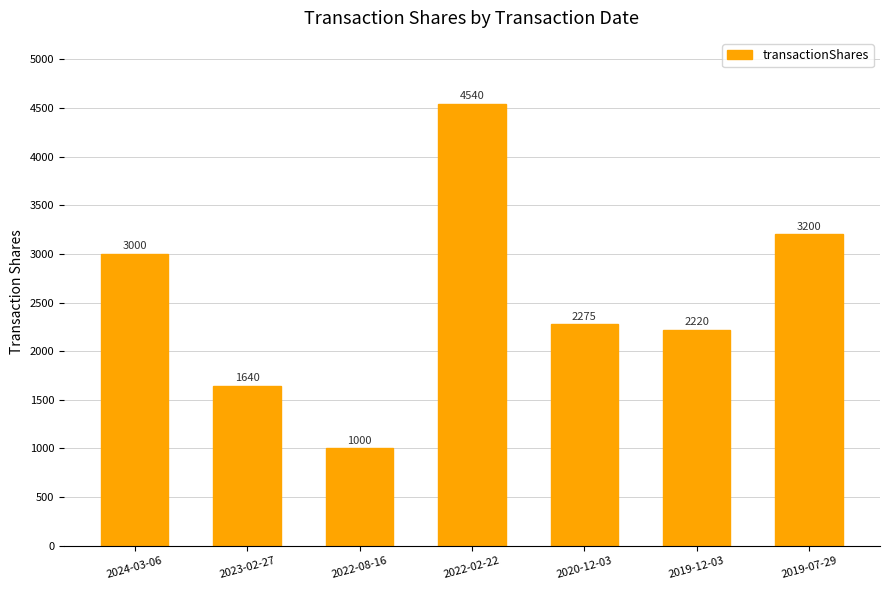

Which category has the lowest value across all series?

2022-08-16